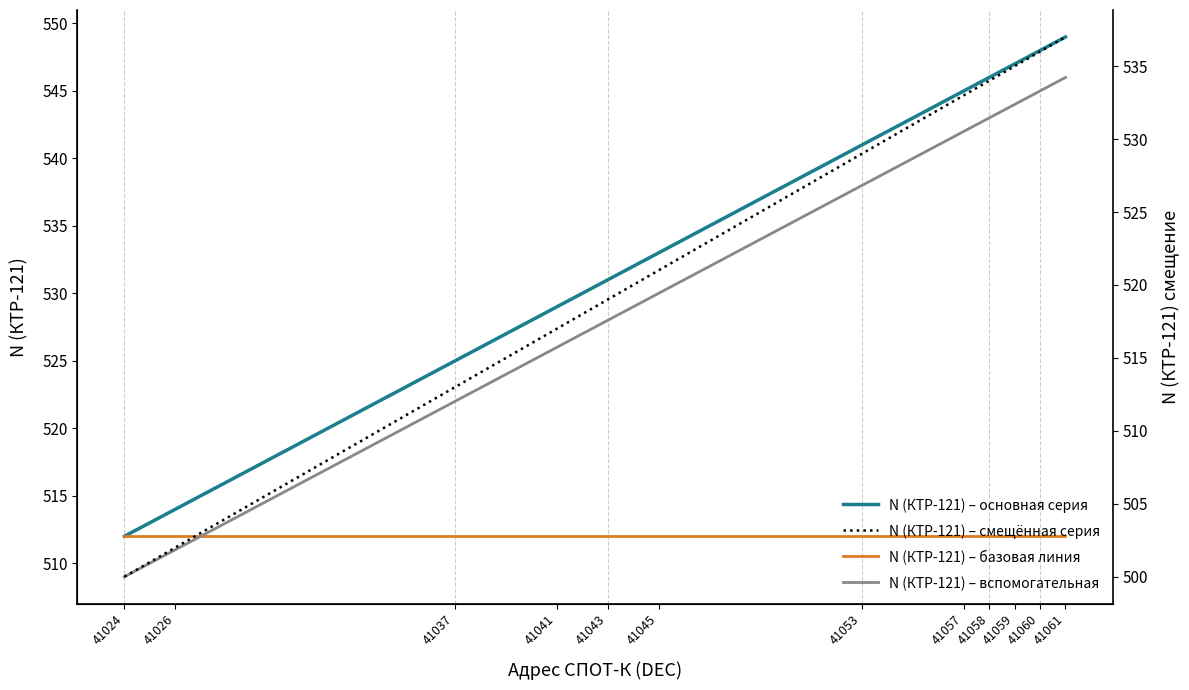

True or false: N (КТР-121) – смещённая серия and N (КТР-121) – вспомогательная cross at least once.

False